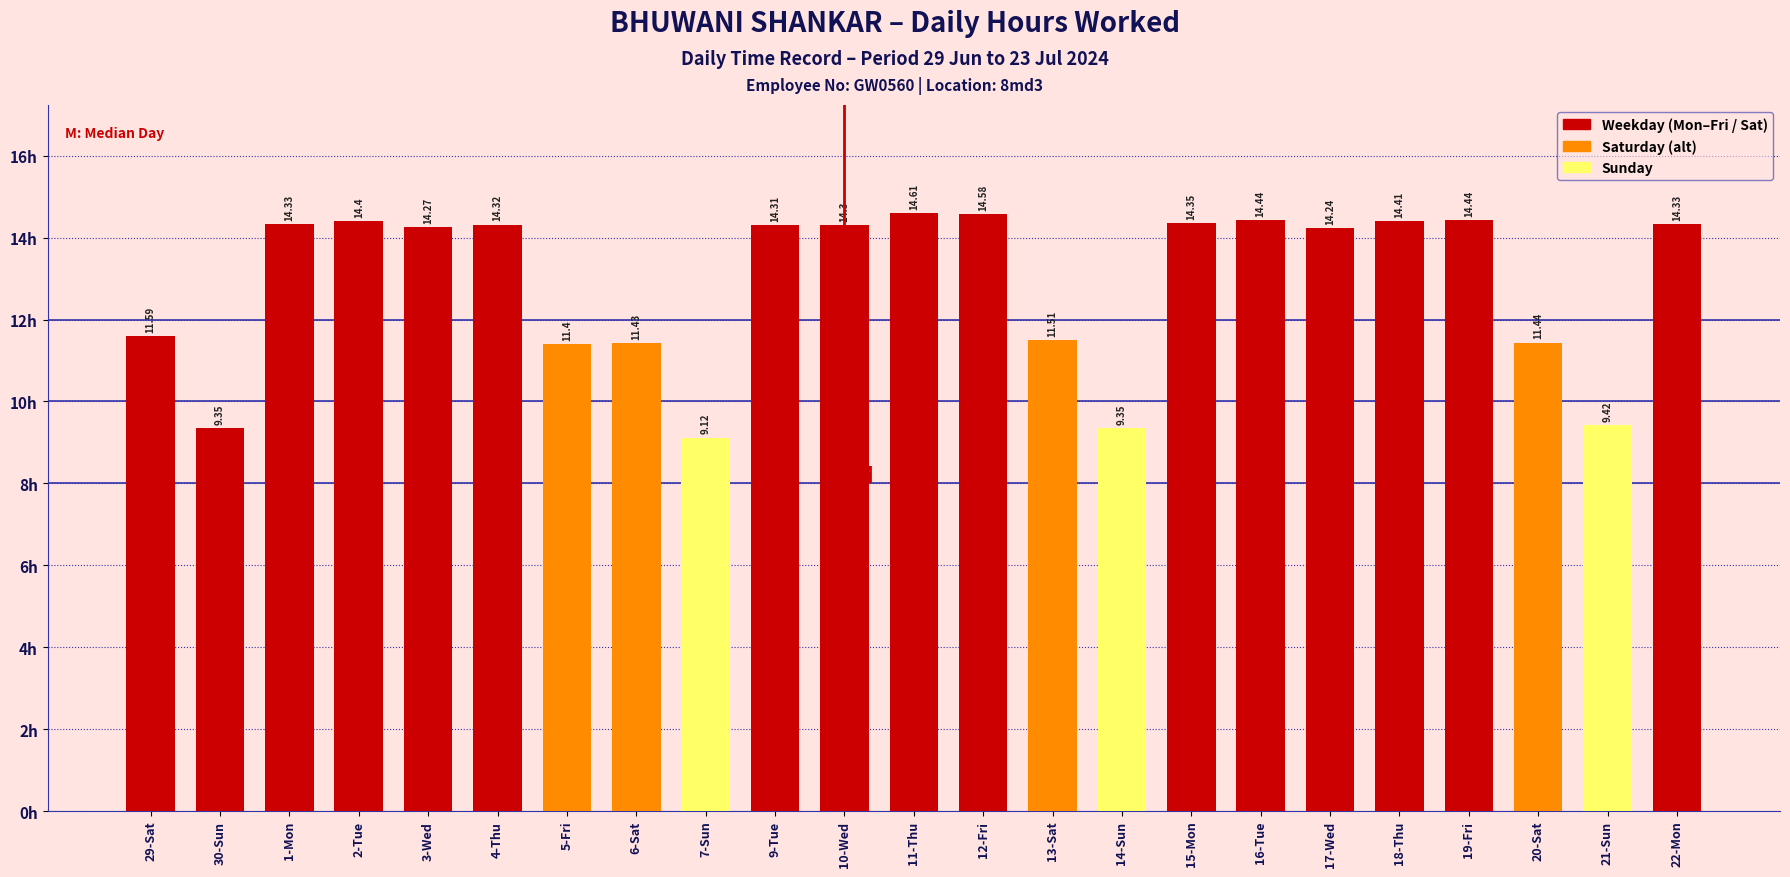

What is the average value?

12.9